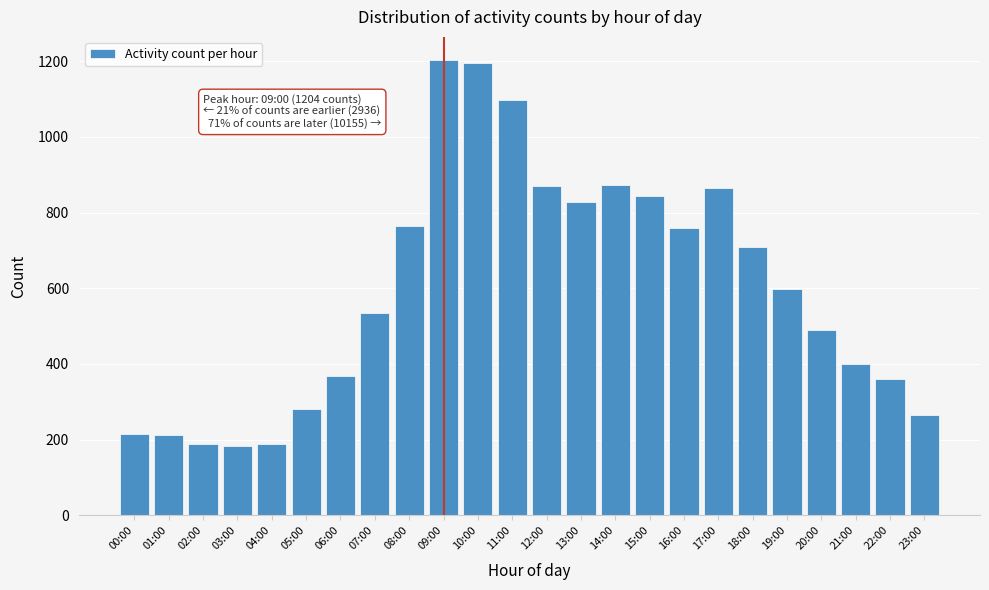

What is the sum of all values?

14295